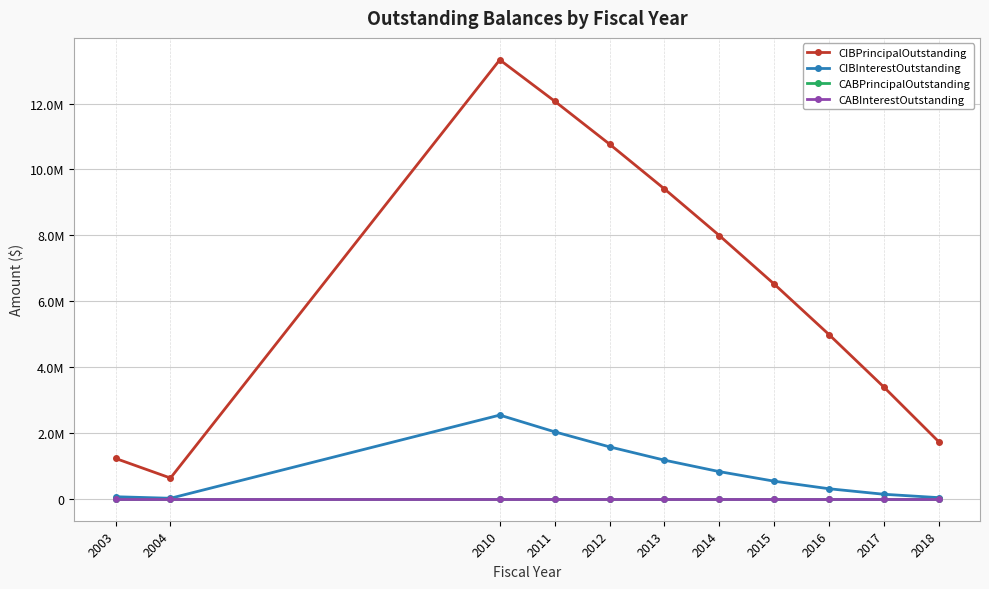

At how many categories does at least one series exceed 1503708?

9